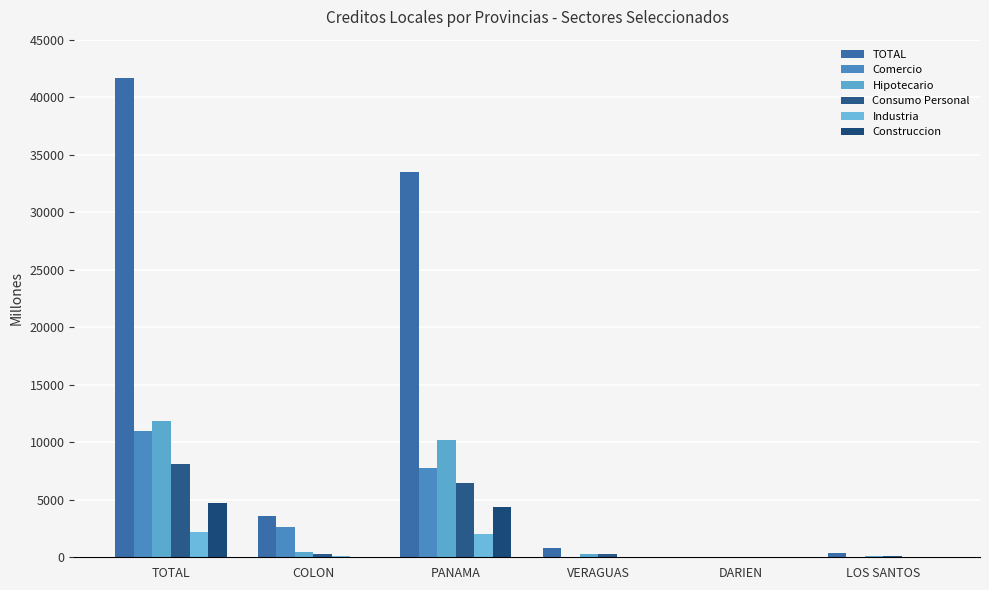

What position from the right is COLON?

5